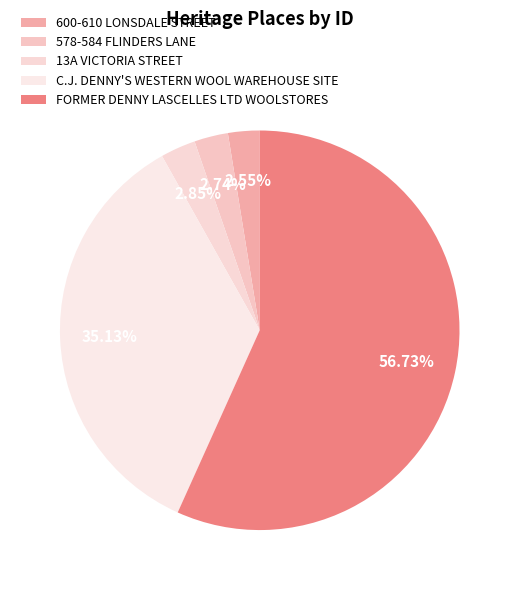

Is it true that 13A VICTORIA STREET is 3% of the pie?

True